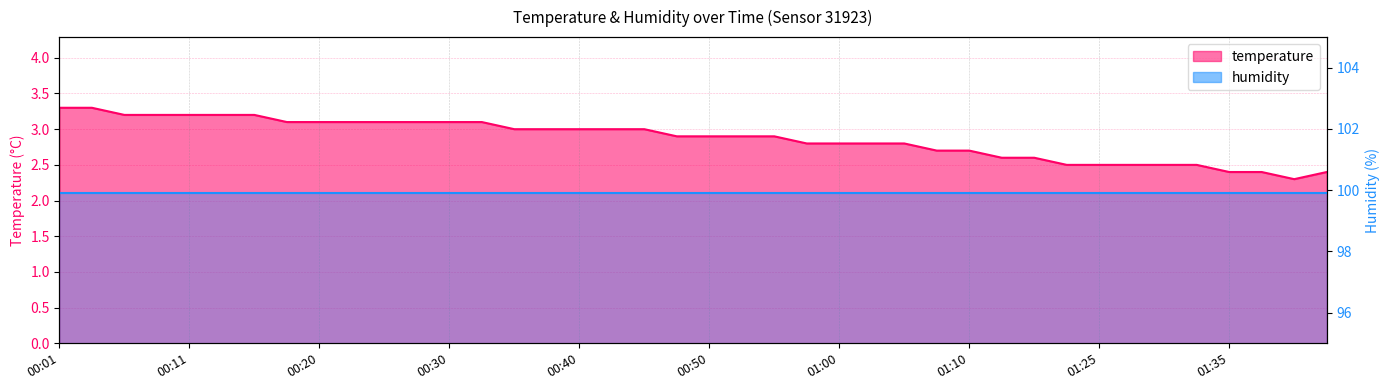

Read the value at 00:13.

3.2